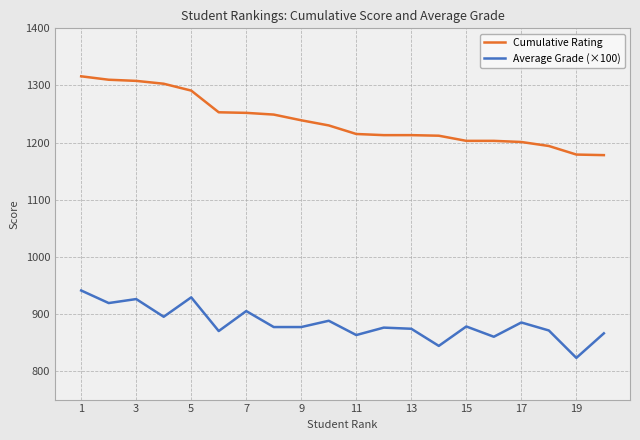

At how many categories does at least one series exceed 1116?

20